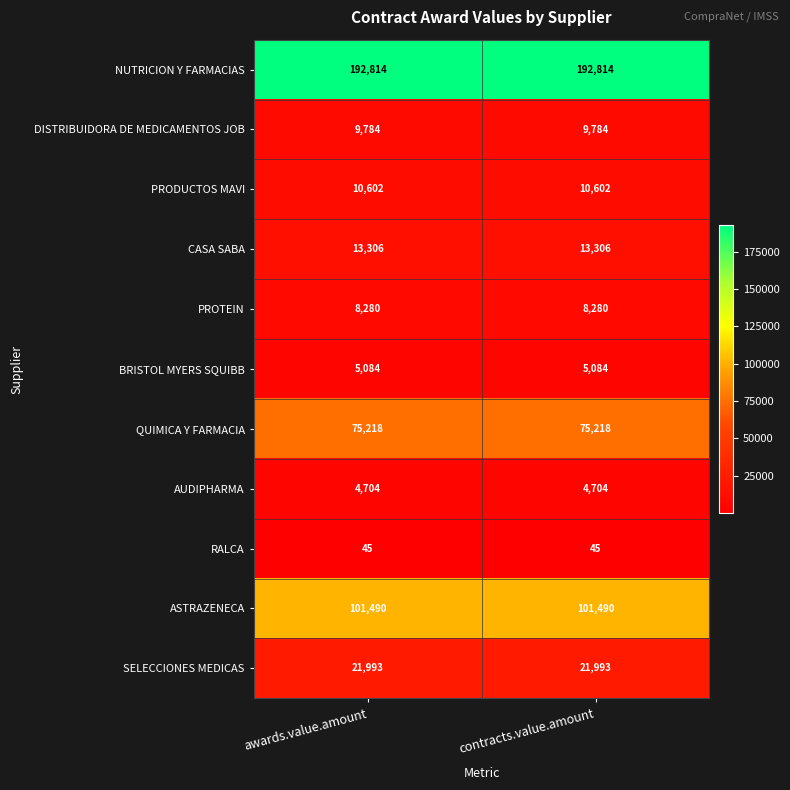

Is the value of PROTEIN at awards.value.amount greater than the value of AUDIPHARMA at contracts.value.amount?

Yes